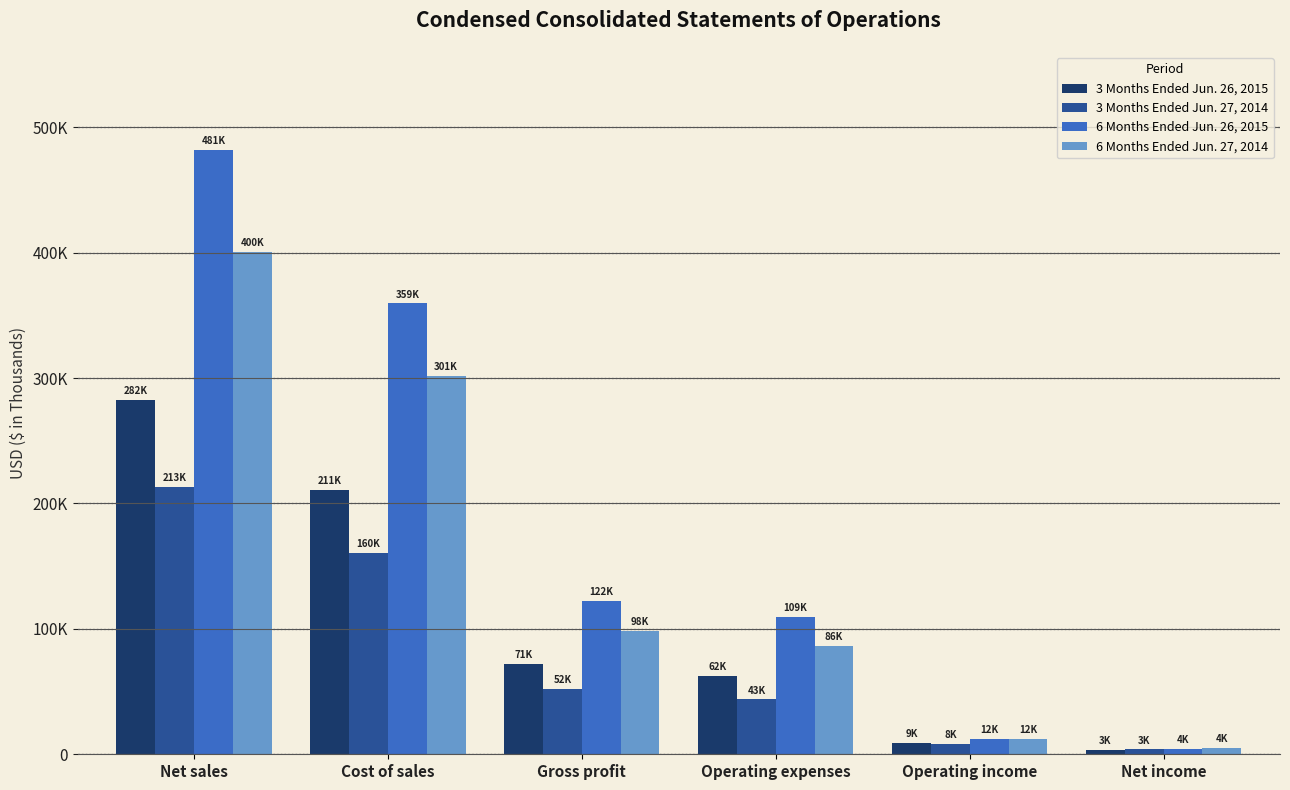

At how many categories does at least one series exceed 126784?

2